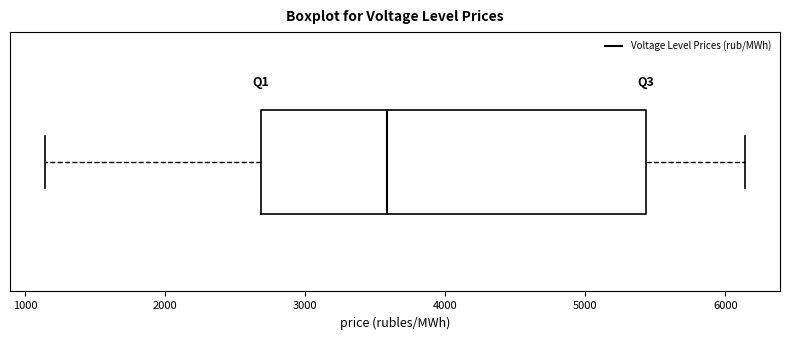

Where does the left whisker of the box end on the x-axis? The values are not printed on the chart, so give them approximately, as read against the axis.

1100